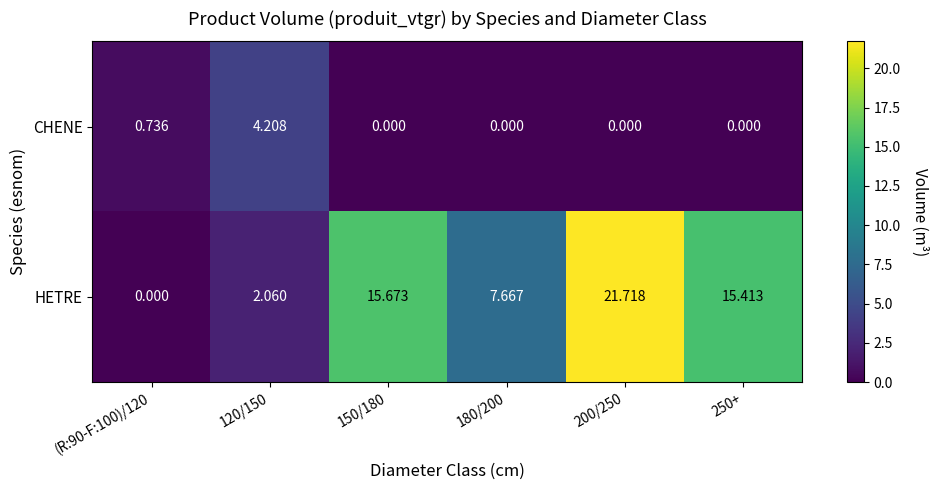

Which series has the widest spread of values?

HETRE